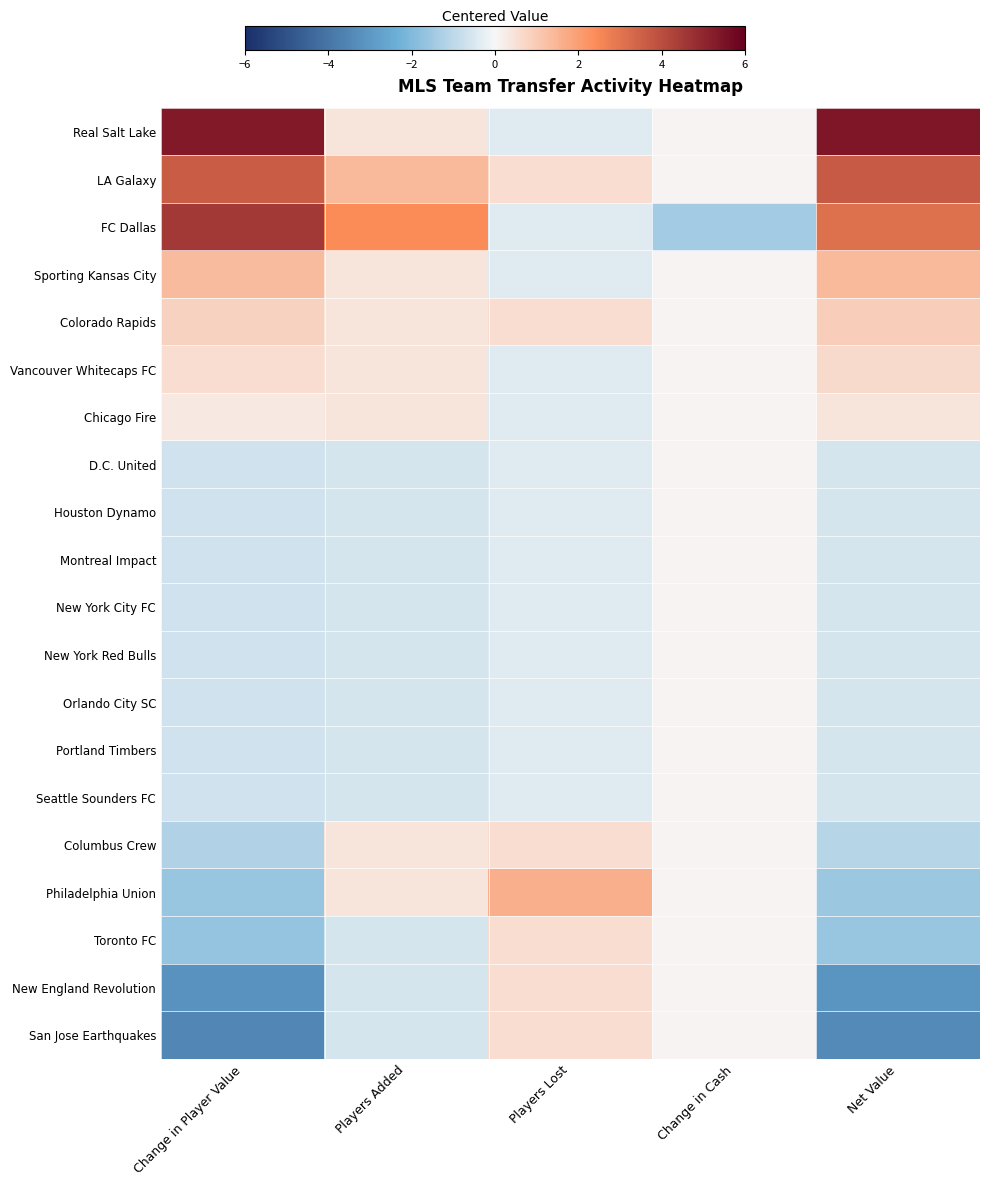

Reading right to left, list all the values displayed in this chart.

Real Salt Lake: Net Value=5.4	Change in Cash=0.1	Players Lost=-0.4	Players Added=0.4	Change in Player Value=5.3
LA Galaxy: Net Value=3.7	Change in Cash=0.1	Players Lost=0.6	Players Added=1.4	Change in Player Value=3.6
FC Dallas: Net Value=3.1	Change in Cash=-1.4	Players Lost=-0.4	Players Added=2.4	Change in Player Value=4.5
Sporting Kansas City: Net Value=1.4	Change in Cash=0.1	Players Lost=-0.4	Players Added=0.4	Change in Player Value=1.3
Colorado Rapids: Net Value=0.9	Change in Cash=0.1	Players Lost=0.6	Players Added=0.4	Change in Player Value=0.8
Vancouver Whitecaps FC: Net Value=0.7	Change in Cash=0.1	Players Lost=-0.4	Players Added=0.4	Change in Player Value=0.6
Chicago Fire: Net Value=0.4	Change in Cash=0.1	Players Lost=-0.4	Players Added=0.4	Change in Player Value=0.3
D.C. United: Net Value=-0.6	Change in Cash=0.1	Players Lost=-0.4	Players Added=-0.6	Change in Player Value=-0.7
Houston Dynamo: Net Value=-0.6	Change in Cash=0.1	Players Lost=-0.4	Players Added=-0.6	Change in Player Value=-0.7
Montreal Impact: Net Value=-0.6	Change in Cash=0.1	Players Lost=-0.4	Players Added=-0.6	Change in Player Value=-0.7
New York City FC: Net Value=-0.6	Change in Cash=0.1	Players Lost=-0.4	Players Added=-0.6	Change in Player Value=-0.7
New York Red Bulls: Net Value=-0.6	Change in Cash=0.1	Players Lost=-0.4	Players Added=-0.6	Change in Player Value=-0.7
Orlando City SC: Net Value=-0.6	Change in Cash=0.1	Players Lost=-0.4	Players Added=-0.6	Change in Player Value=-0.7
Portland Timbers: Net Value=-0.6	Change in Cash=0.1	Players Lost=-0.4	Players Added=-0.6	Change in Player Value=-0.7
Seattle Sounders FC: Net Value=-0.6	Change in Cash=0.1	Players Lost=-0.4	Players Added=-0.6	Change in Player Value=-0.7
Columbus Crew: Net Value=-1.1	Change in Cash=0.1	Players Lost=0.6	Players Added=0.4	Change in Player Value=-1.2
Philadelphia Union: Net Value=-1.5	Change in Cash=0.1	Players Lost=1.6	Players Added=0.4	Change in Player Value=-1.6
Toronto FC: Net Value=-1.6	Change in Cash=0.1	Players Lost=0.6	Players Added=-0.6	Change in Player Value=-1.7
New England Revolution: Net Value=-3.1	Change in Cash=0.1	Players Lost=0.6	Players Added=-0.6	Change in Player Value=-3.2
San Jose Earthquakes: Net Value=-3.4	Change in Cash=0.1	Players Lost=0.6	Players Added=-0.6	Change in Player Value=-3.5